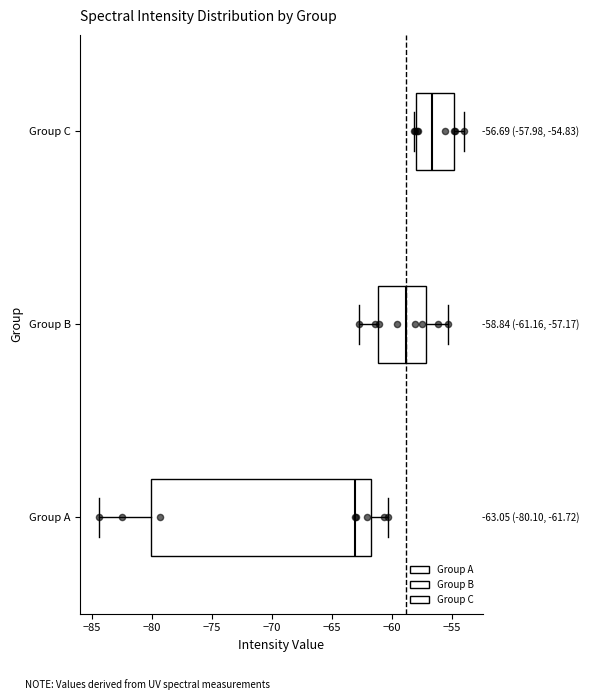

Which box is the widest, from its left edge to its right edge?

Group A